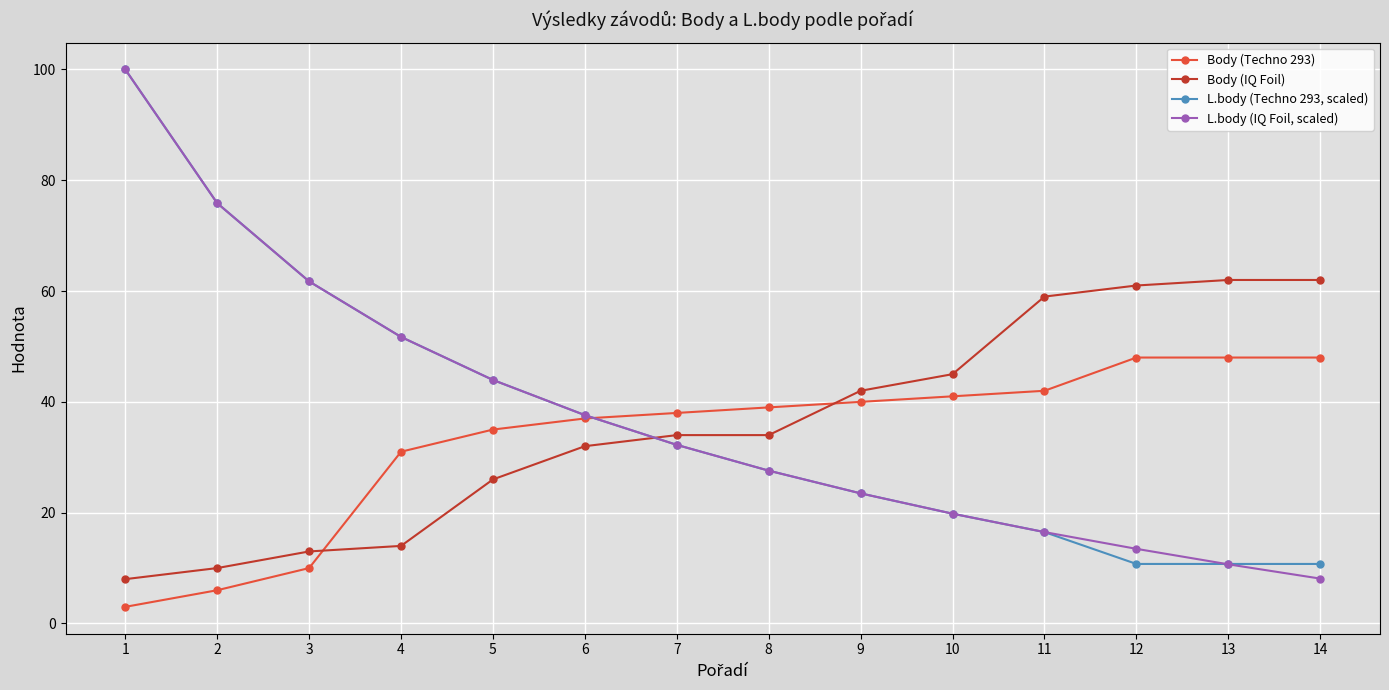

True or false: L.body (IQ Foil, scaled) and Body (IQ Foil) intersect in this chart.

True